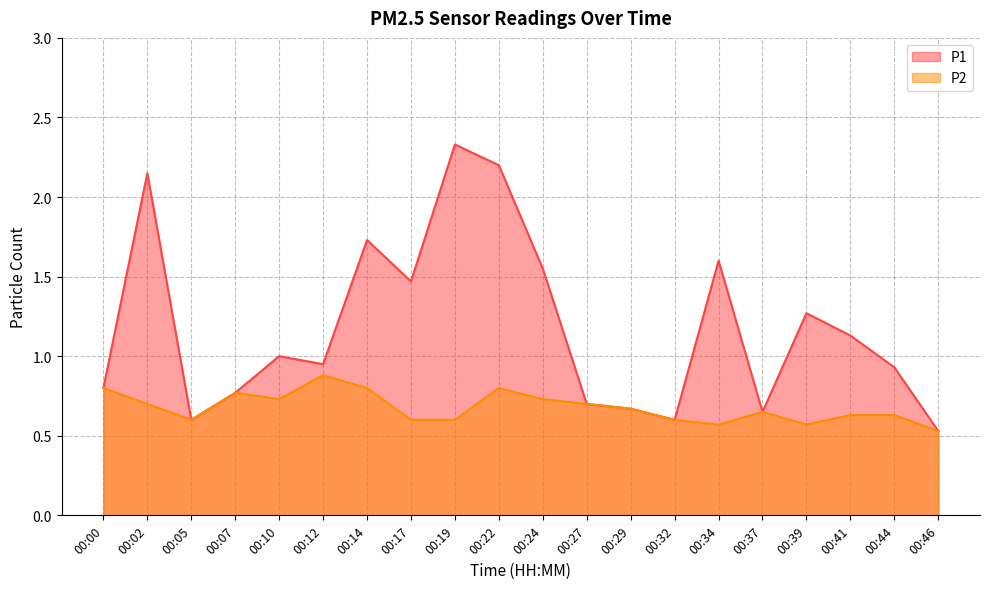

What is the value of the P1 point at the 6th from the left?

0.9